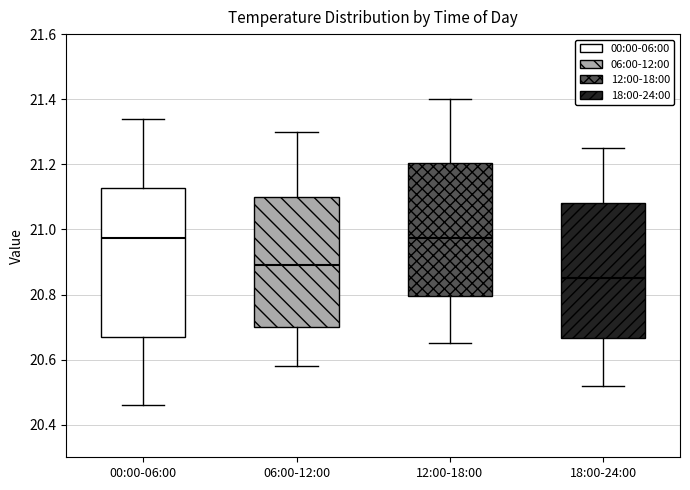

Reading left to right, read every box against the y-axis: the position of its median line, the range the box covers, and the ends of its whiskers. The values are not printed on the chart, so give them approximately, as read against the axis.

00:00-06:00: median 20.98, box 20.68 to 21.12, whiskers 20.46 to 21.34
06:00-12:00: median 20.90, box 20.70 to 21.10, whiskers 20.58 to 21.30
12:00-18:00: median 20.98, box 20.80 to 21.20, whiskers 20.66 to 21.40
18:00-24:00: median 20.86, box 20.66 to 21.08, whiskers 20.52 to 21.26